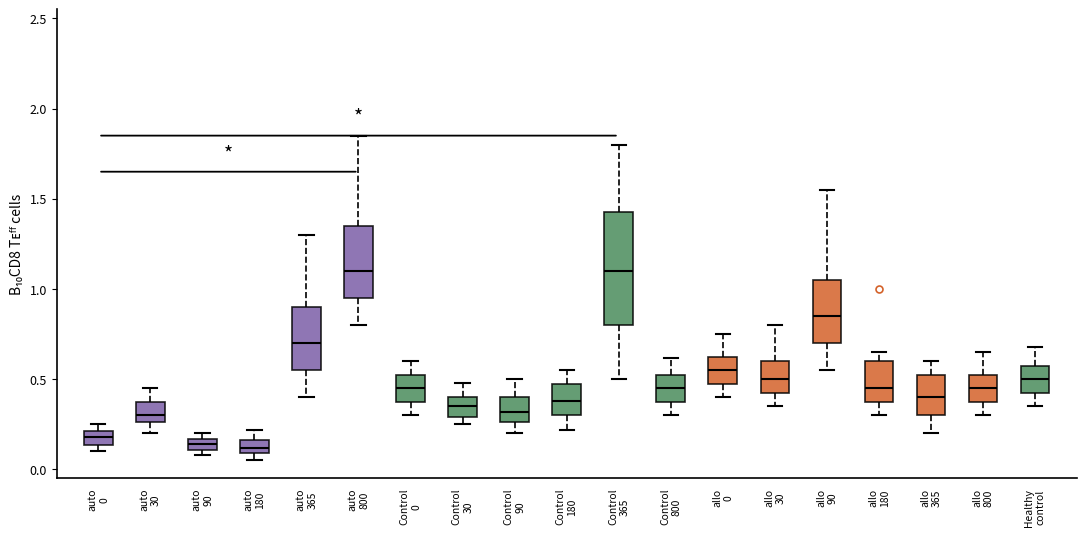

Where is the upper edge of the box for Control 90 on the y-axis? The values are not printed on the chart, so give them approximately, as read against the axis.

0.40